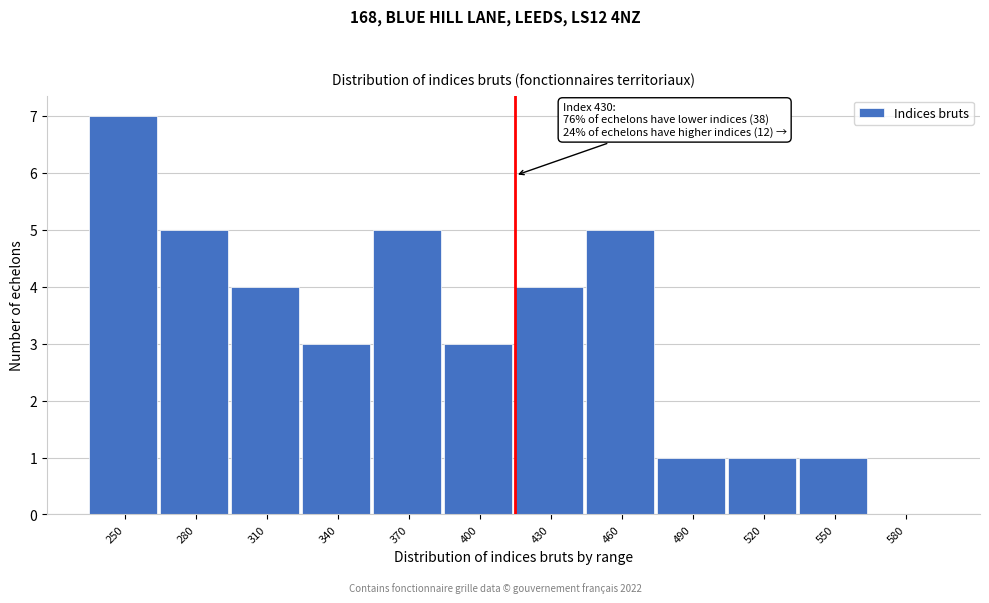

Reading left to right, extract all data points from this chart.

250=7	280=5	310=4	340=3	370=5	400=3	430=4	460=5	490=1	520=1	550=1	580=0